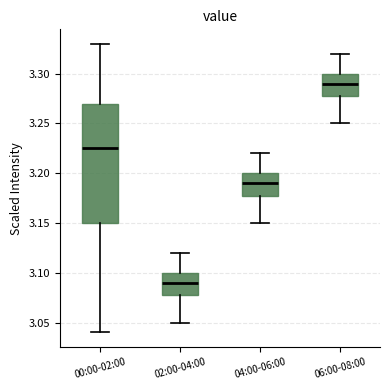

Reading left to right, read every box against the y-axis: the position of its median line, the range the box covers, and the ends of its whiskers. The values are not printed on the chart, so give them approximately, as read against the axis.

00:00-02:00: median 3.225, box 3.150 to 3.270, whiskers 3.040 to 3.330
02:00-04:00: median 3.090, box 3.080 to 3.100, whiskers 3.050 to 3.120
04:00-06:00: median 3.190, box 3.180 to 3.200, whiskers 3.150 to 3.220
06:00-08:00: median 3.290, box 3.280 to 3.300, whiskers 3.250 to 3.320